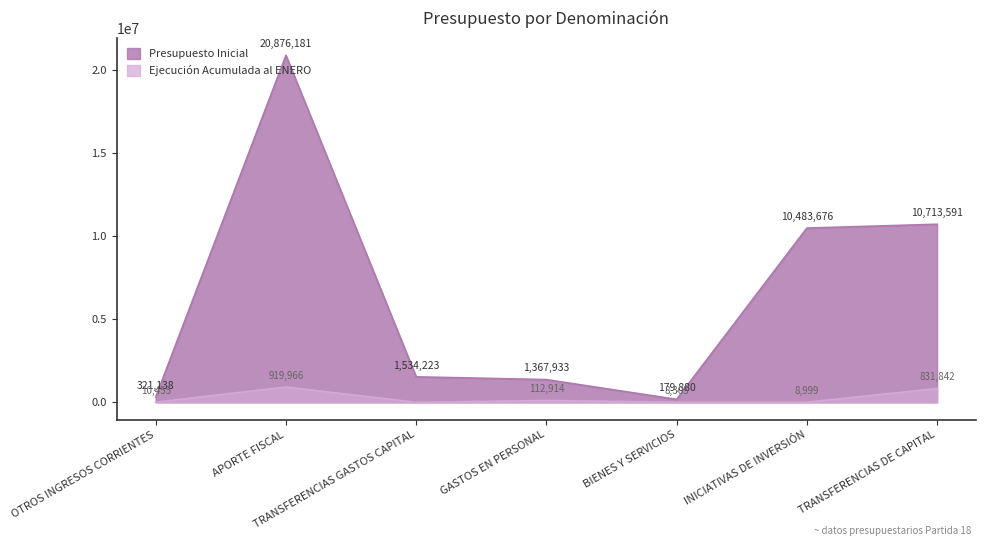

Where is Ejecución Acumulada al ENERO nearest to the value 459983?

GASTOS EN PERSONAL